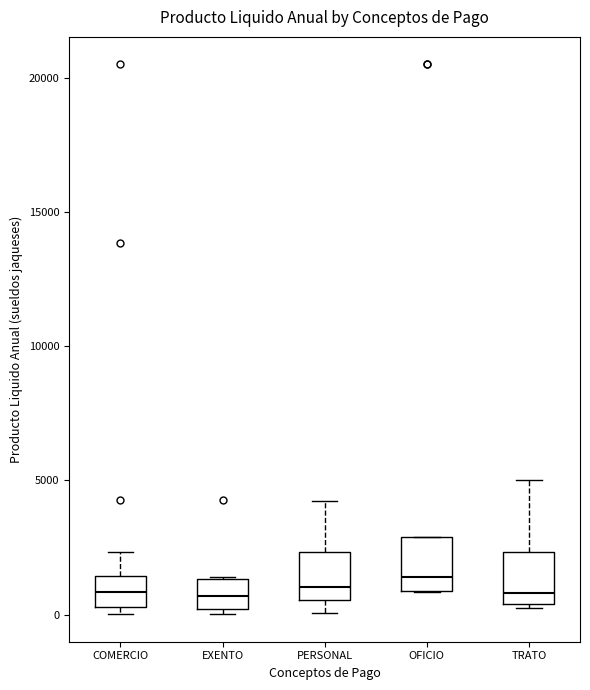

Reading left to right, transcribe this box plot: for each box, give where its median line is, the range the box spans, and where its two whiskers end, as read against the y-axis. The values are not printed on the chart, so give them approximately, as read against the axis.

COMERCIO: median 1000, box 500 to 1500, whiskers 0 to 2500
EXENTO: median 500, box 0 to 1500, whiskers 0 (just below the box's lower edge) to 1500
PERSONAL: median 1000, box 500 to 2500, whiskers 0 to 4000
OFICIO: median 1500, box 1000 to 3000, whiskers 1000 to 3000
TRATO: median 1000, box 500 to 2500, whiskers 500 to 5000